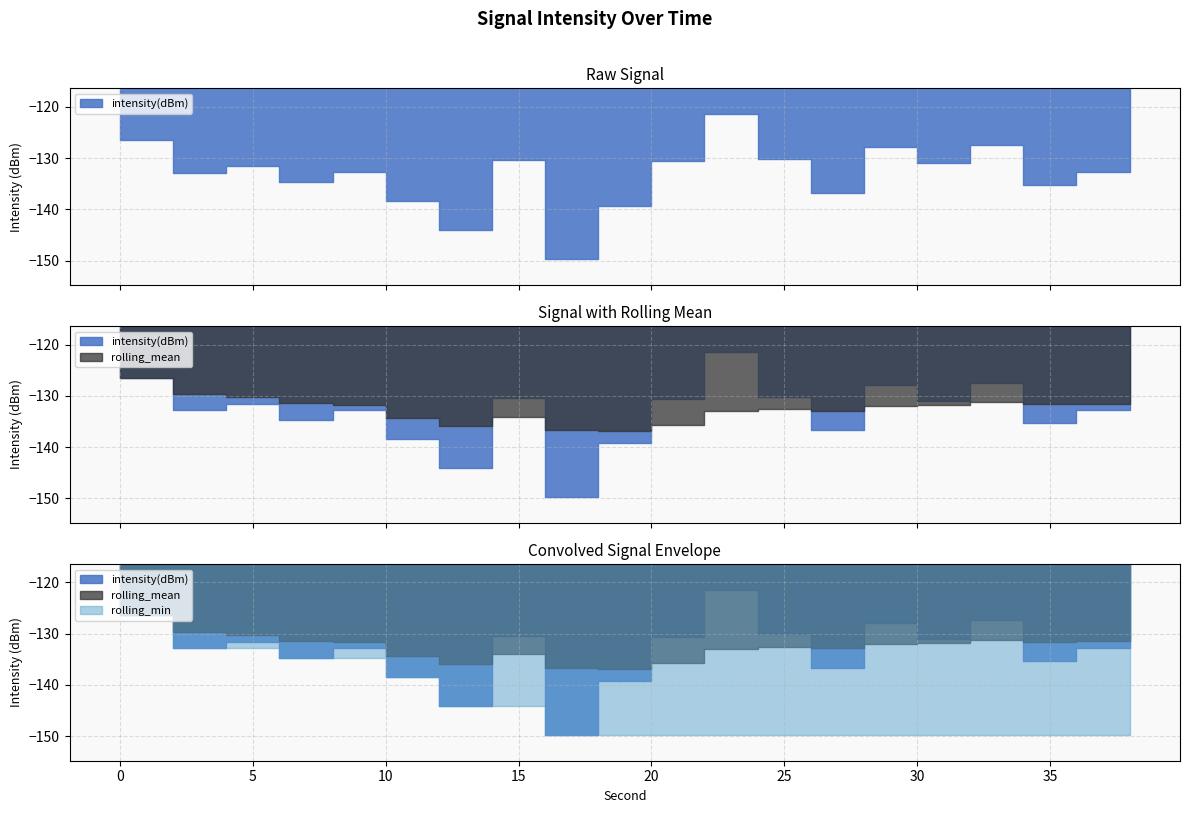

At how many categories does at least one series exceed -126?

1